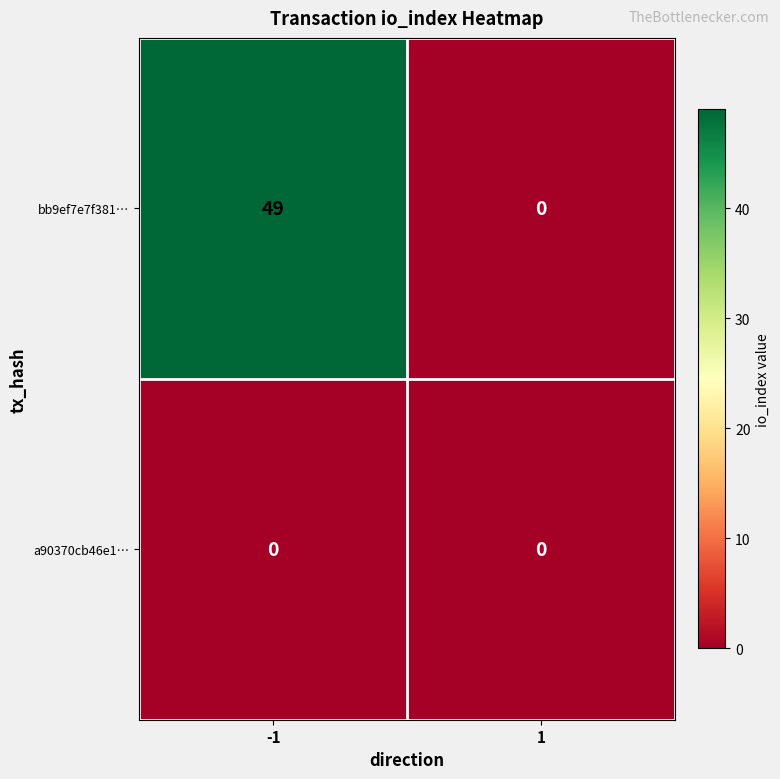

Is the value of a90370cb46e1… at 1 greater than the value of bb9ef7e7f381… at -1?

No